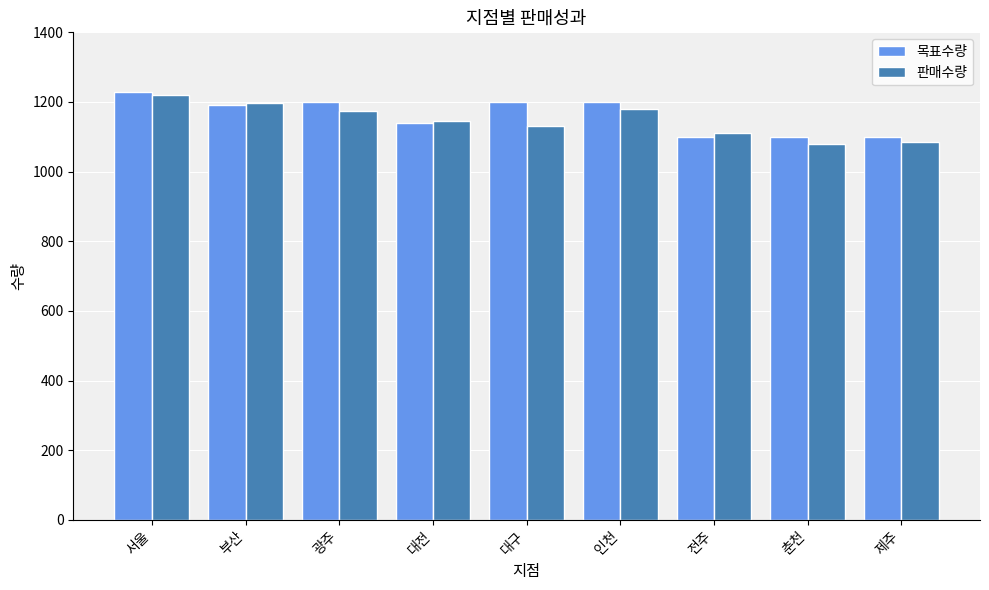

Where does the 판매수량 series first go above 1145?

서울